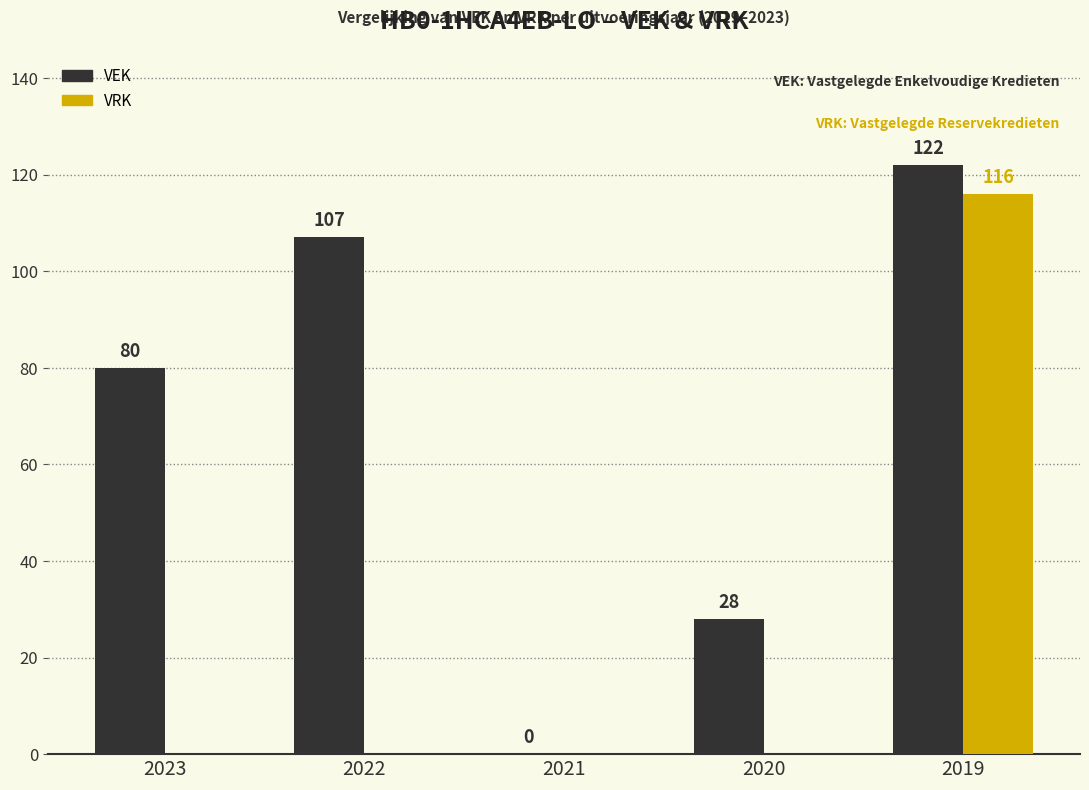

At which label does VRK reach its peak?

2019